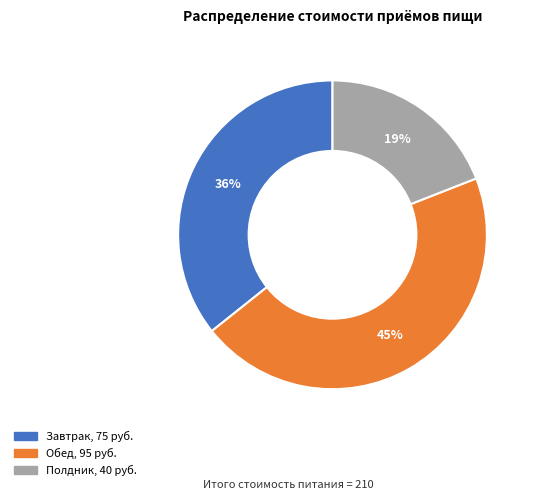

Count the number of slices in the pie.

3